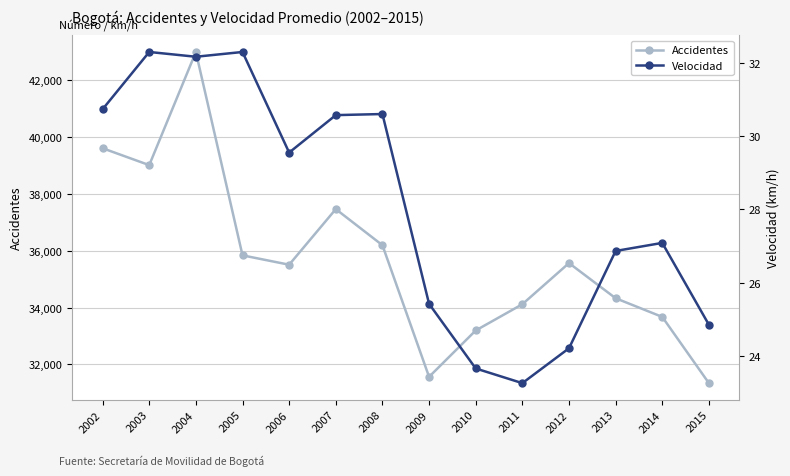

How many lines are shown in the chart?

2